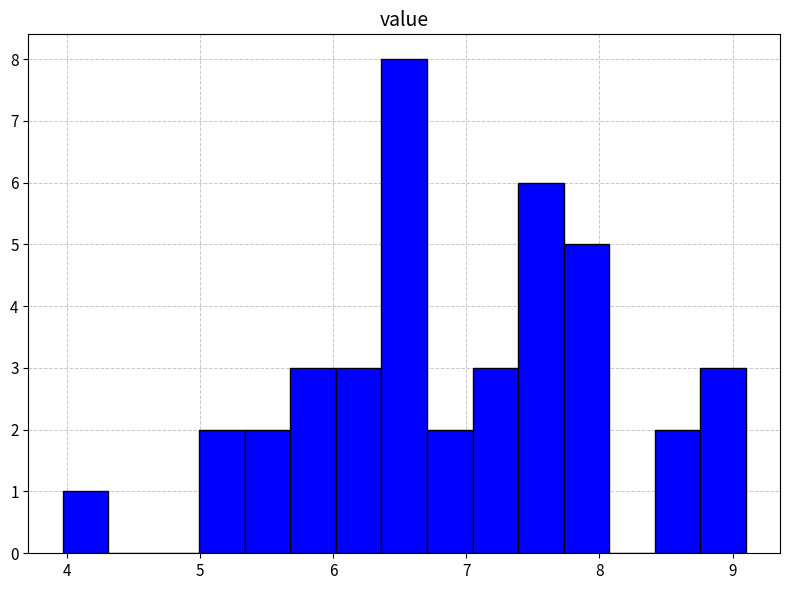

Read against the x-axis, roughly where is the centre of the tallest bar?

6.5